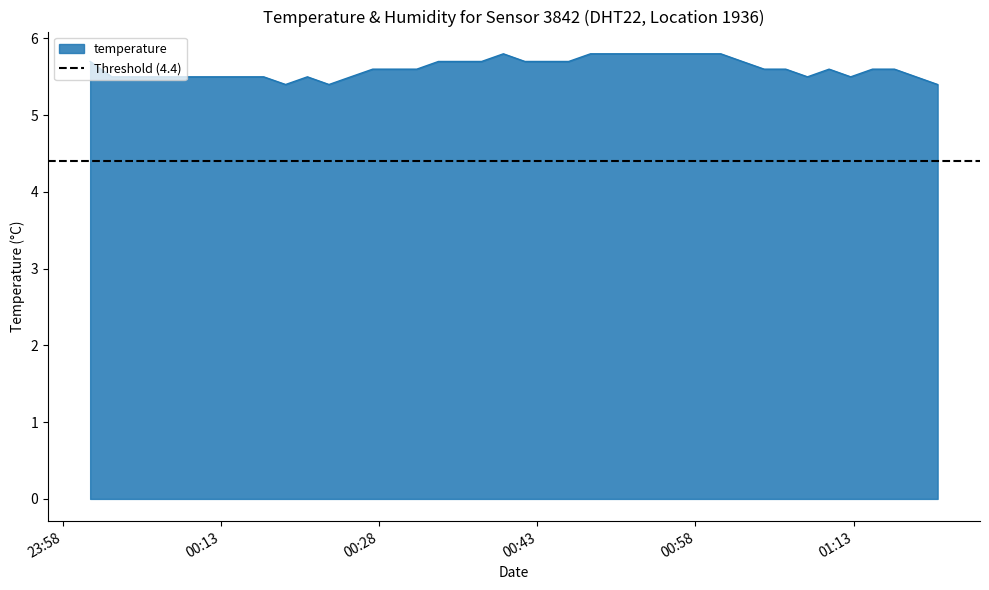

What value does the data have at 2024-03-06T00:43:54?

5.7